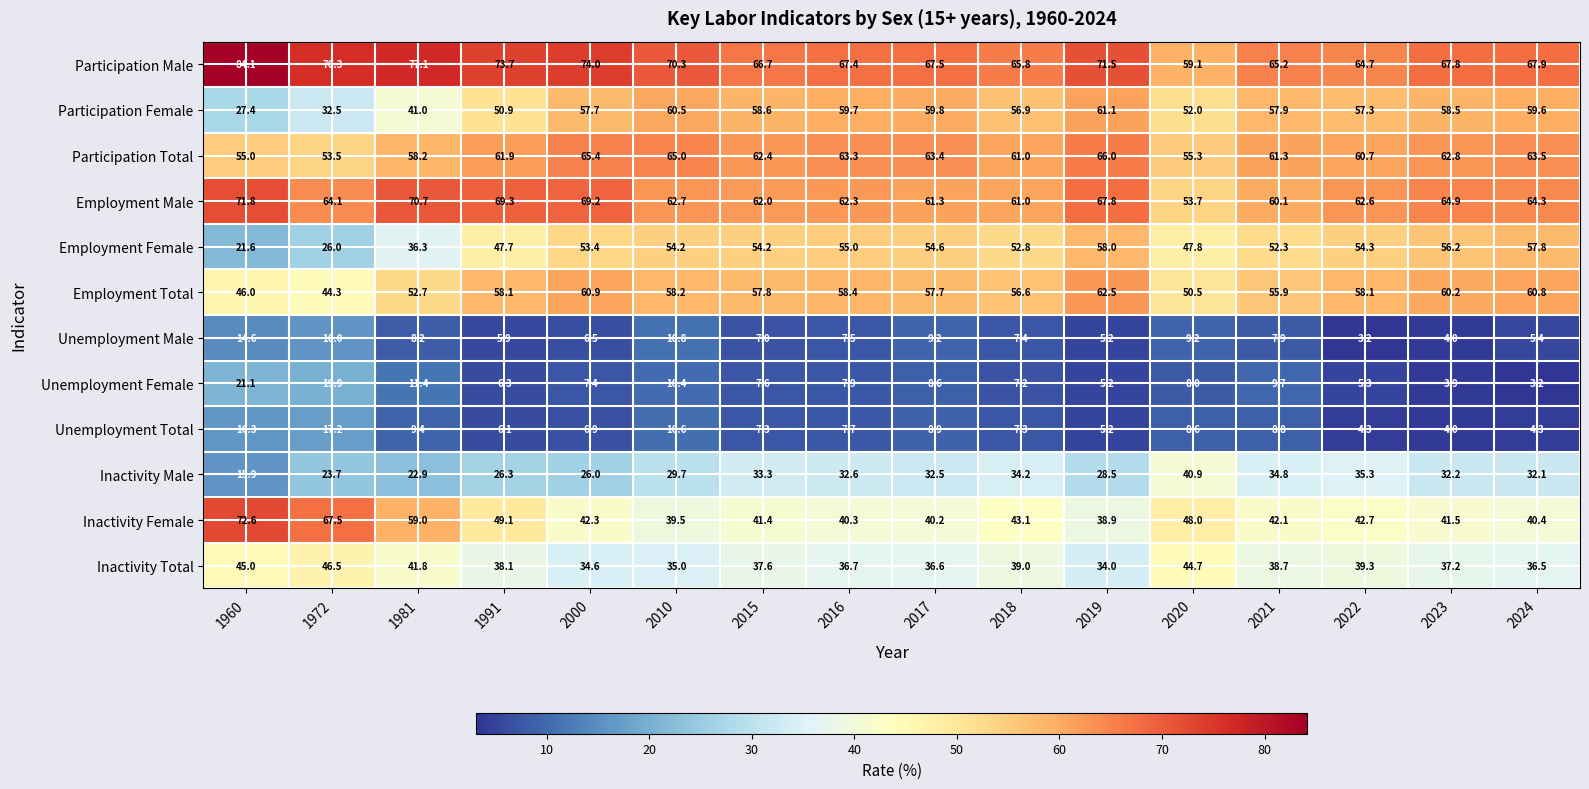

What is the smallest value displayed?

3.2